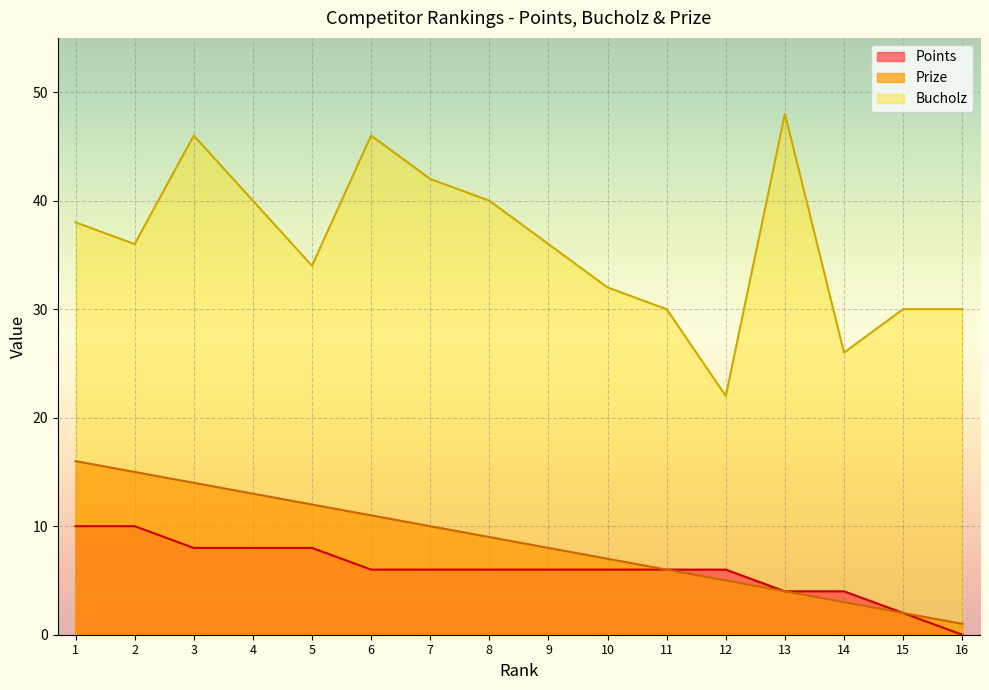

True or false: Bucholz and Prize intersect in this chart.

False